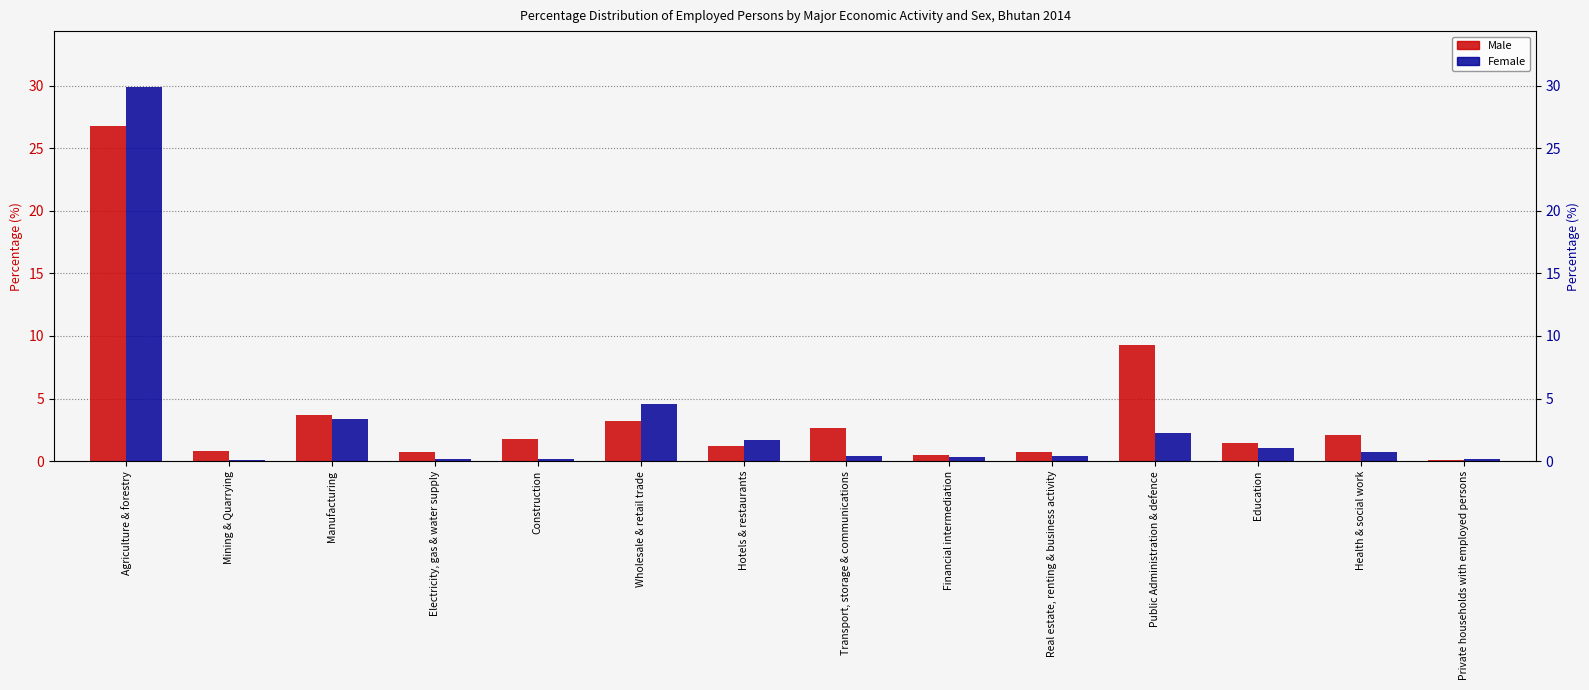

Rank the categories by Female value from lowest to highest.

Mining & Quarrying, Private households with employed persons, Construction, Electricity, gas & water supply, Financial intermediation, Transport, storage & communications, Real estate, renting & business activity, Health & social work, Education, Hotels & restaurants, Public Administration & defence, Manufacturing, Wholesale & retail trade, Agriculture & forestry